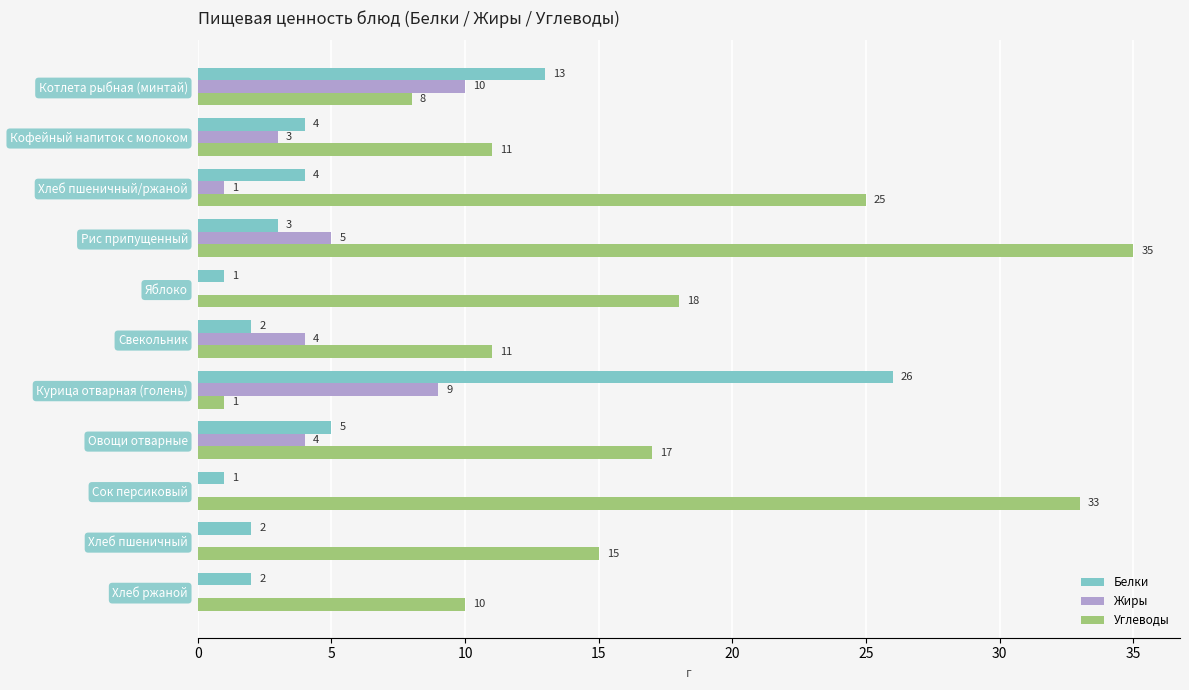

True or false: Жиры has a value of 4 at Овощи отварные.

True